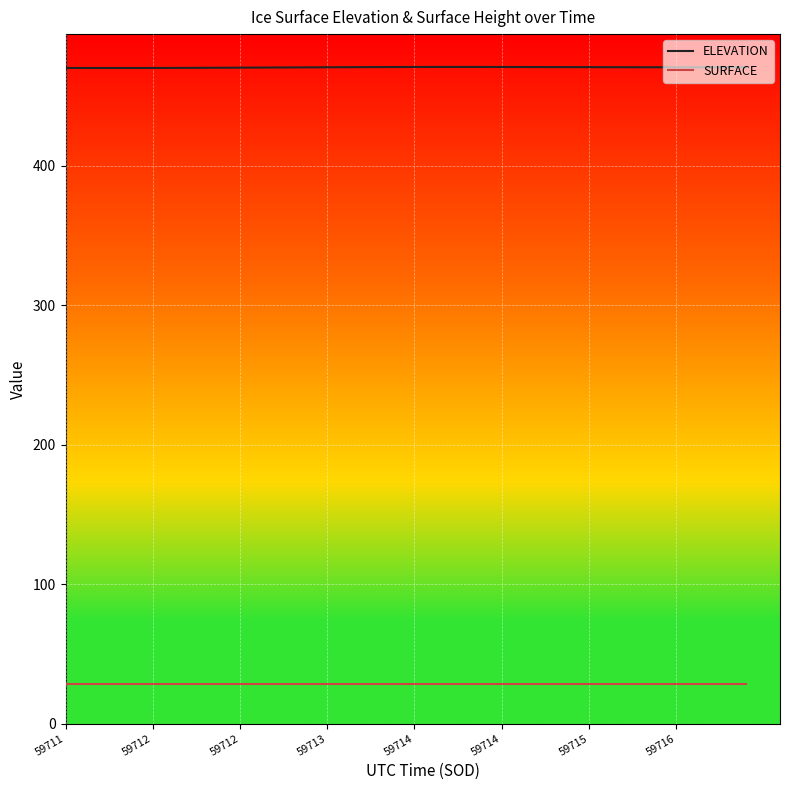

Which series has the largest total across all categories?

ELEVATION